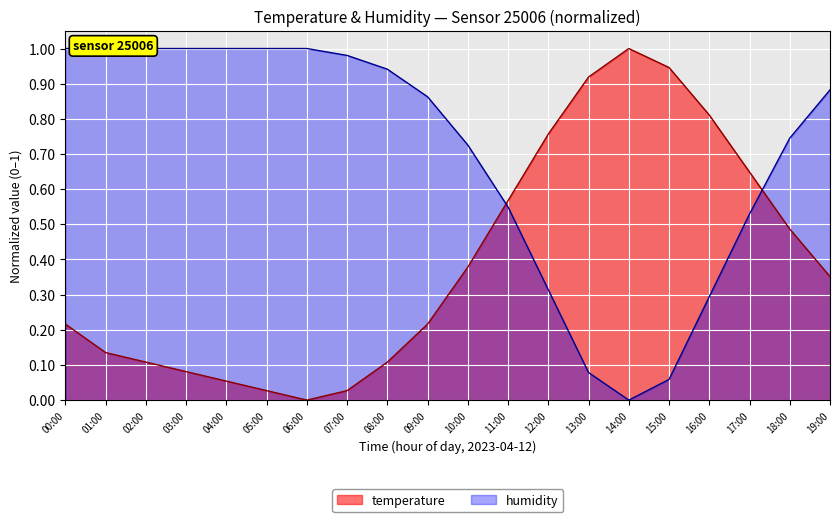

What is the sum of all temperature values?

7.8